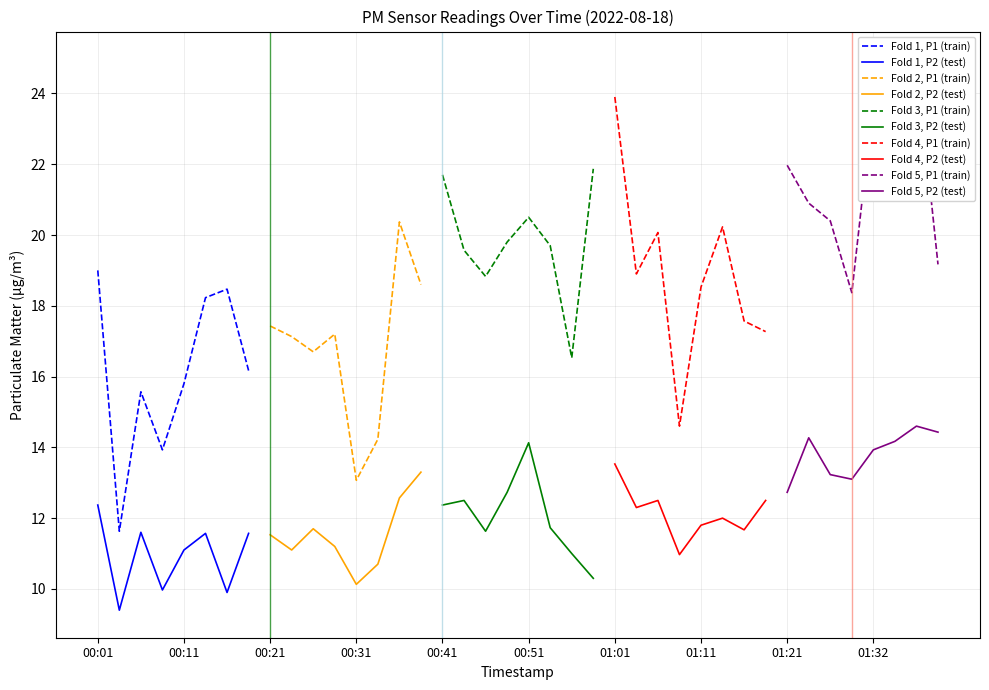

What position from the right is 01:01?

16